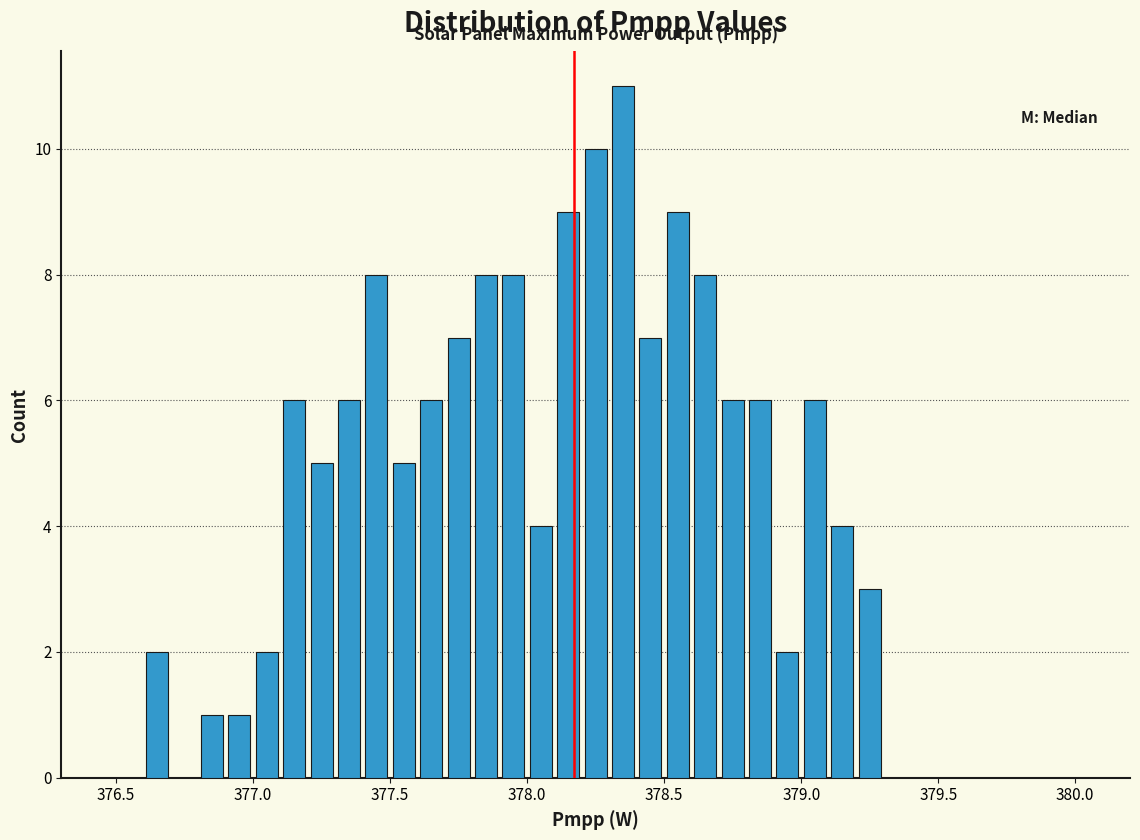

Read against the x-axis, roughly where is the centre of the tallest bar?

378.35